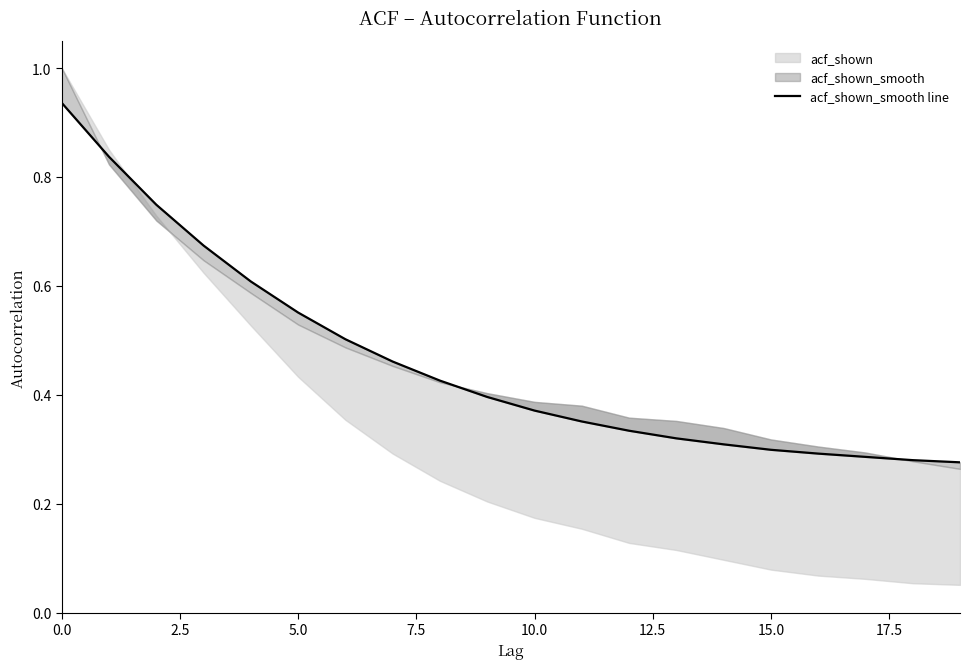

True or false: there are more than 1 points higher than both neighbors.

False